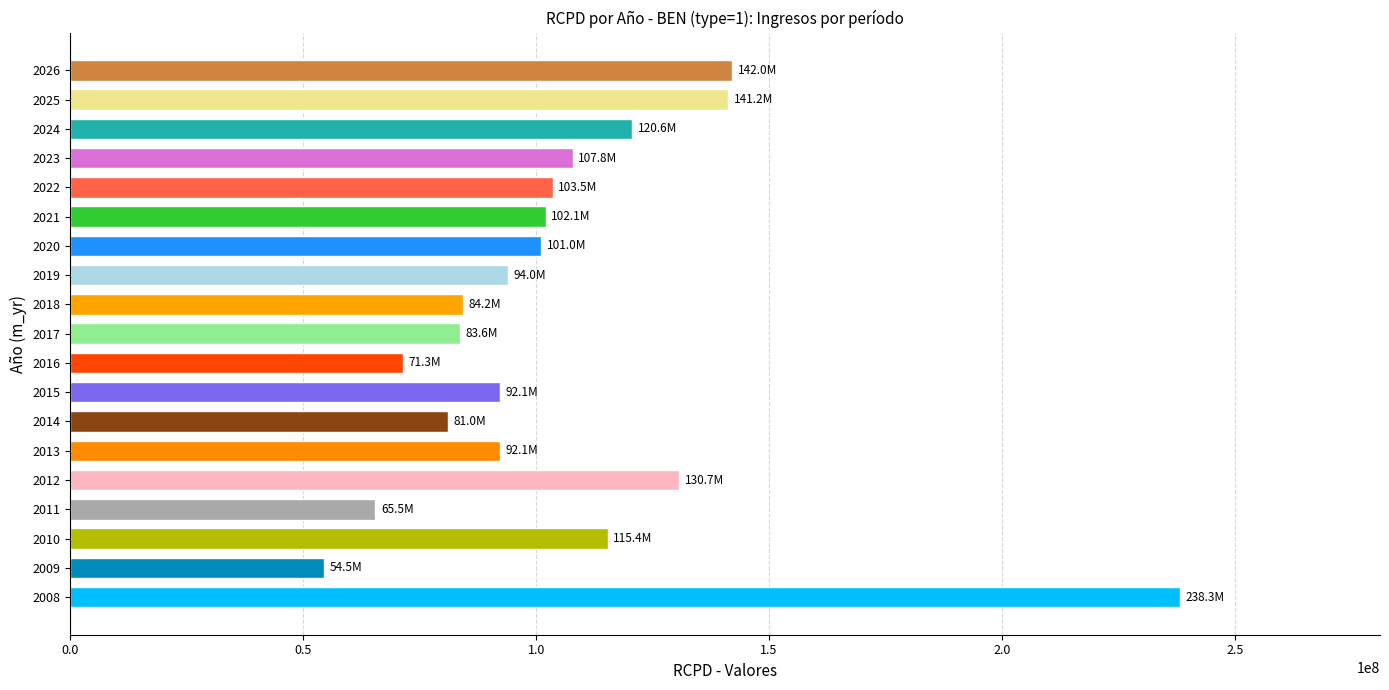

What is the change in value from 2014 to 2025?

+60239643.3